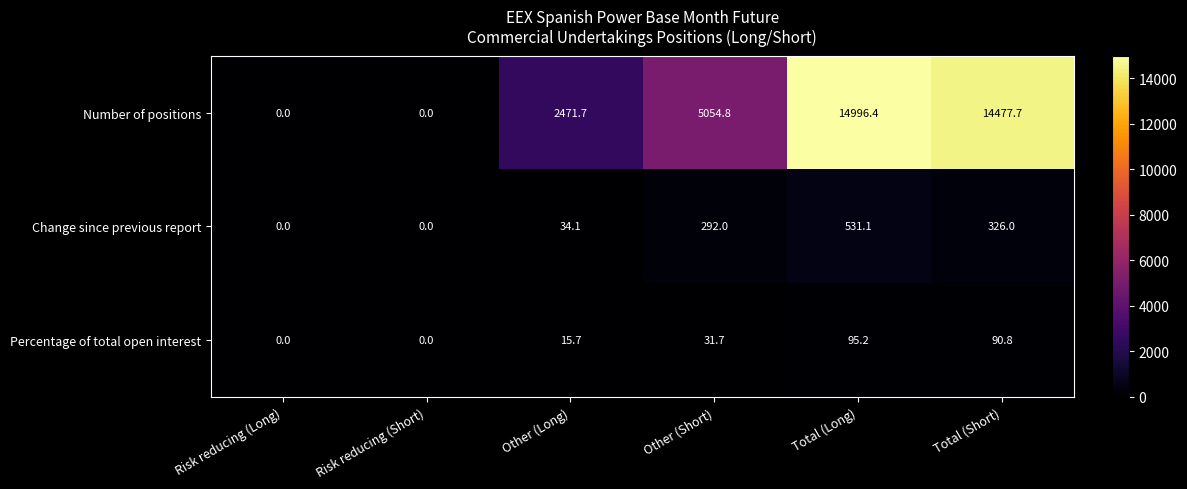

At which label does Number of positions first exceed 5054?

Other (Short)